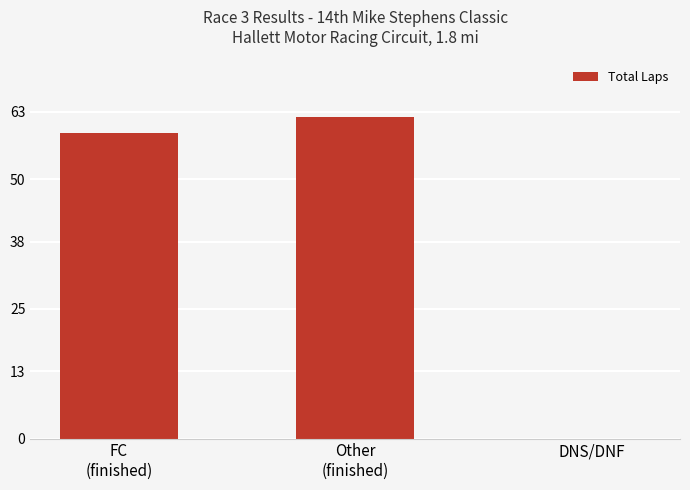

The value at FC
(finished) is 30. True or false?

False